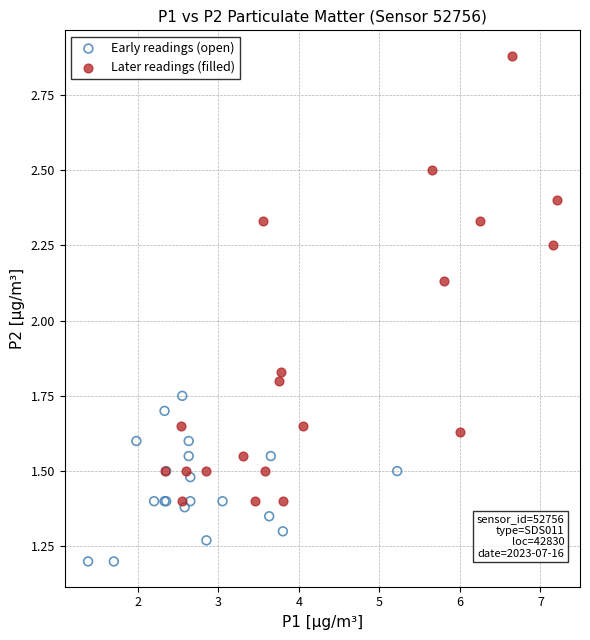

Which series contains the lowest Y value?

Early readings (open)